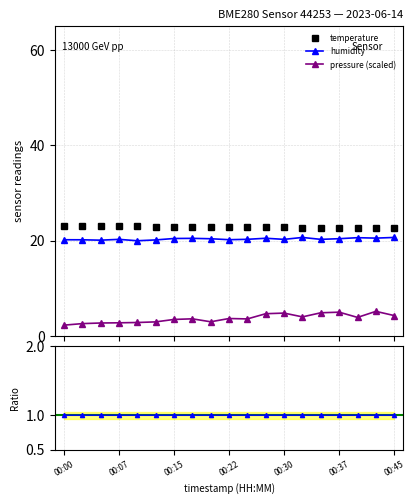

What is the value of the humidity point at the 1st from the left?

20.2